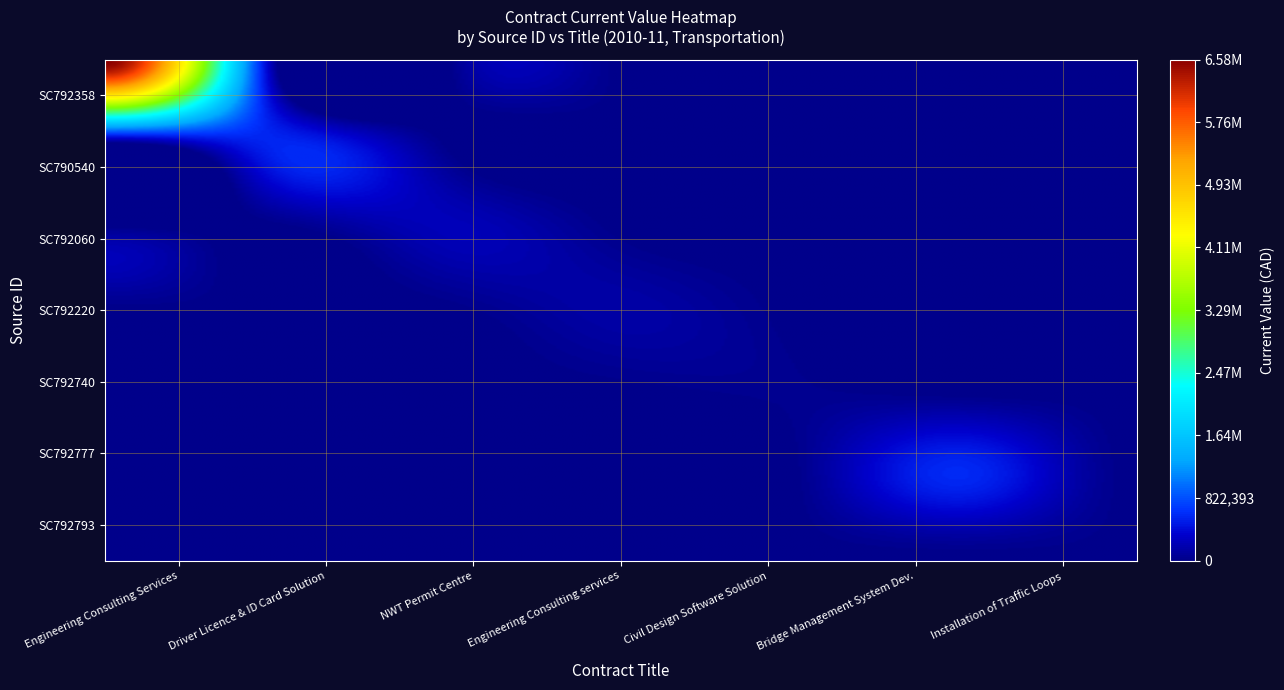

Reading left to right, transcribe all the data shown in this chart.

SC792358: 6579148	0	0	0	0	0	0
SC790540: 0	580039	0	0	0	0	0
SC792060: 0	0	240000	0	0	0	0
SC792220: 0	0	0	150000	0	0	0
SC792740: 0	0	0	0	34042	0	0
SC792777: 0	0	0	0	0	594695	0
SC792793: 0	0	0	0	0	0	9100